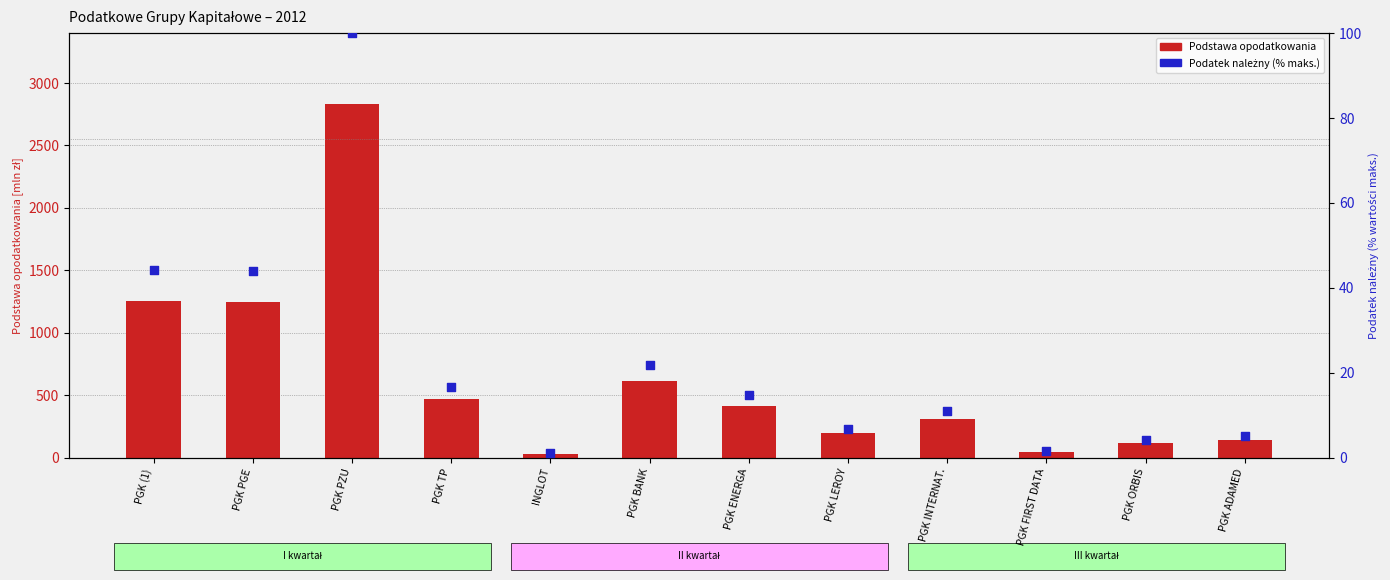

Is the value of Podstawa opodatkowania [mln zł] at PGK INTERNAT. greater than the value of Podatek należny (% maks.) at PGK FIRST DATA?

Yes